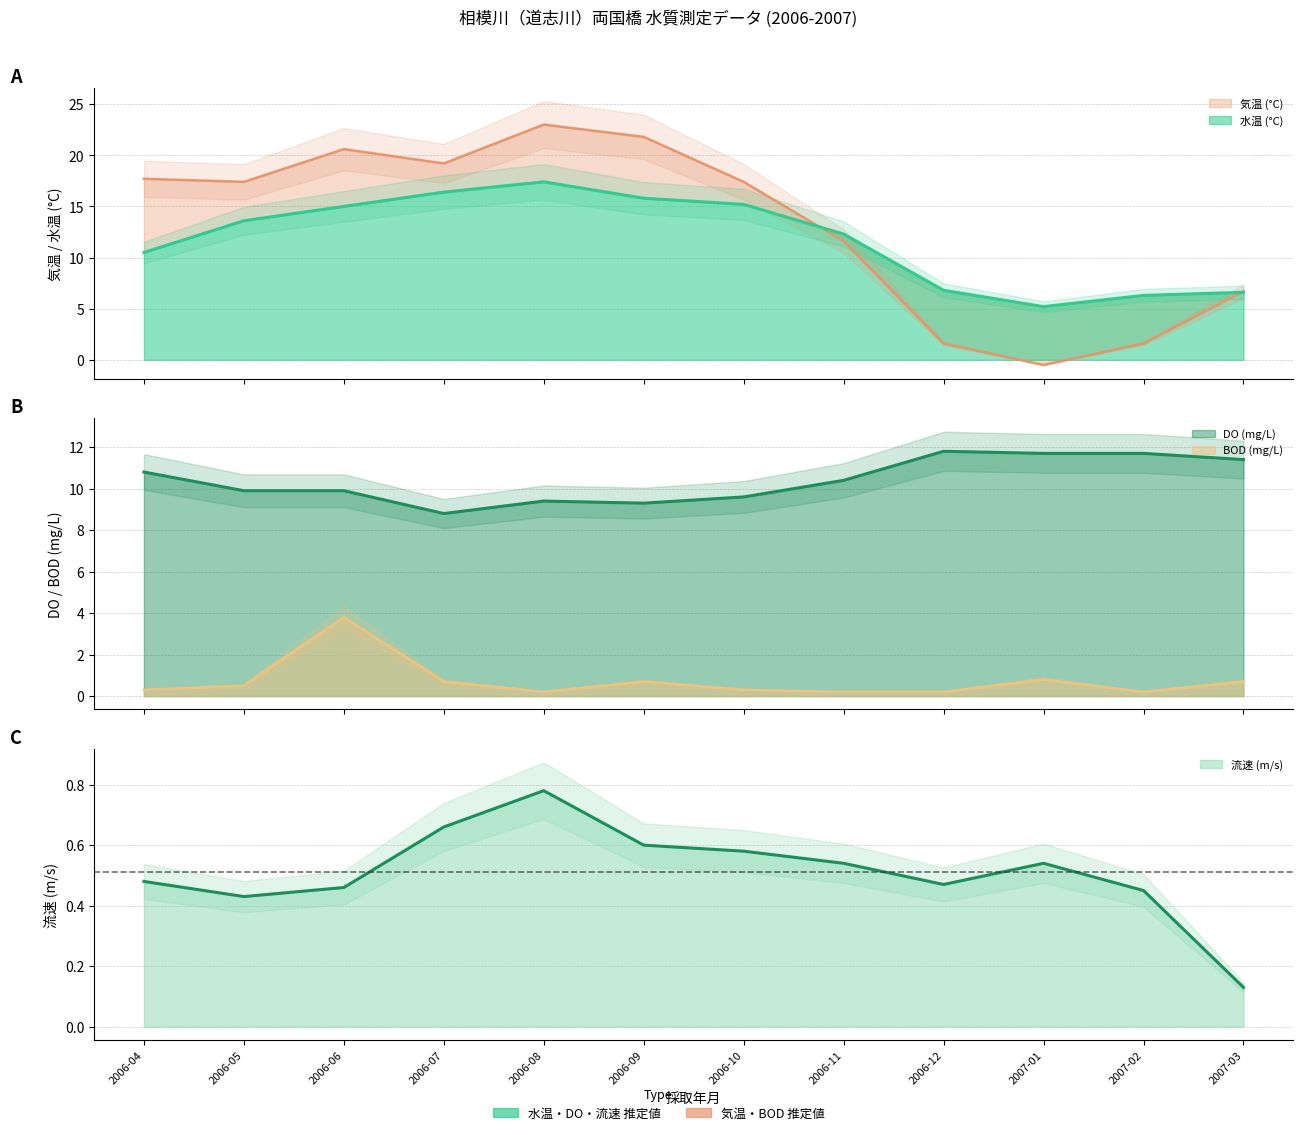

The 水温 (°C) series shows 6.6 at 2007-03. True or false?

True